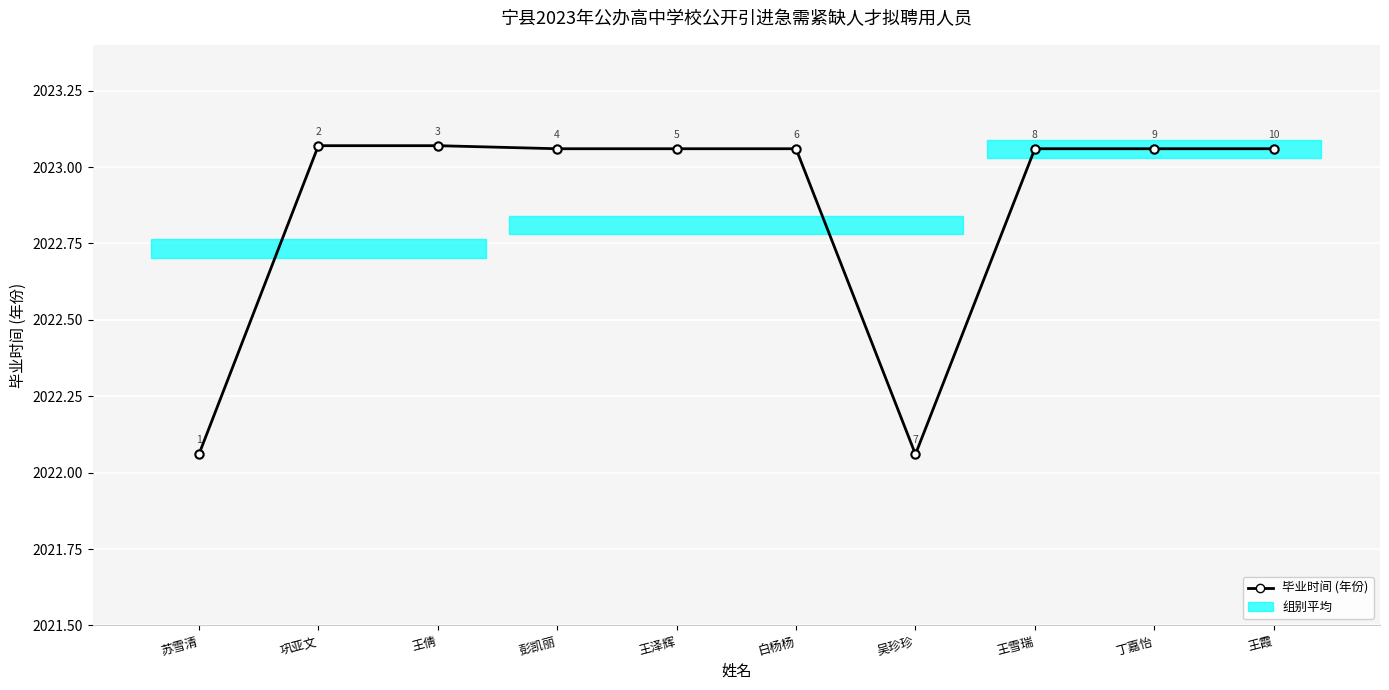

Which category has the highest value across all series?

巩亚文